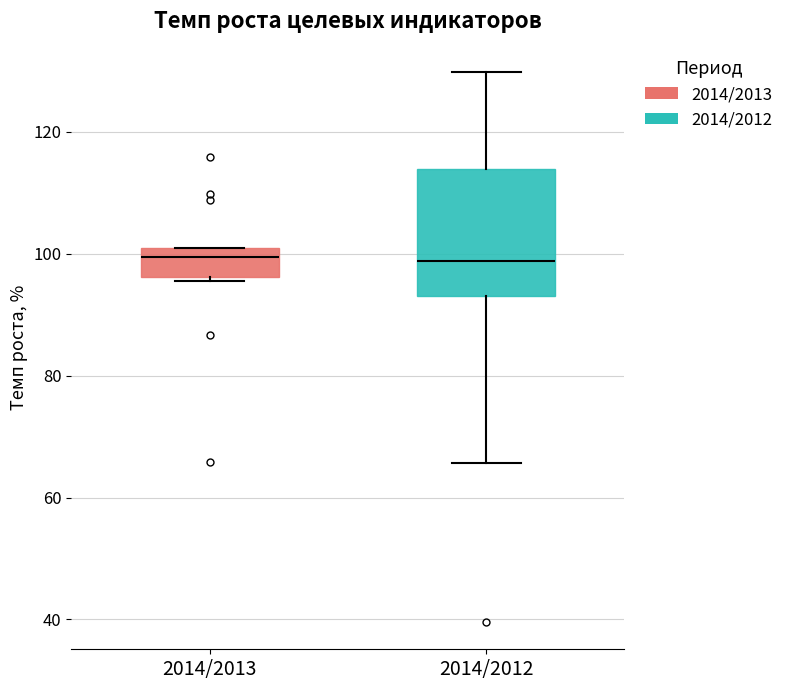

Comparing the boxes themselves (not the whiskers), which one is the tallest?

2014/2012